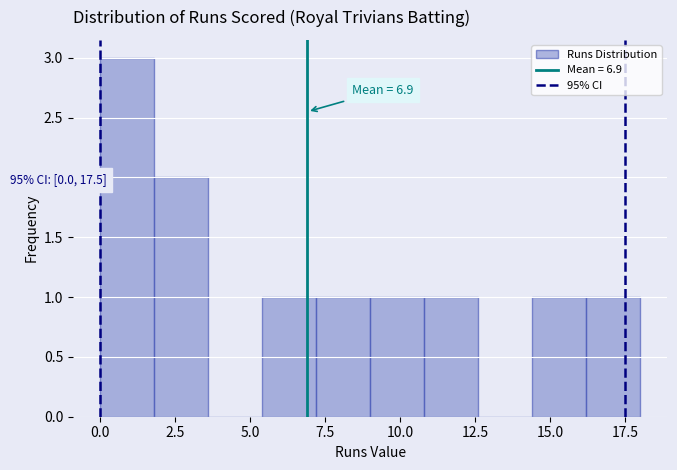

Read against the x-axis, roughly where is the centre of the tallest bar?

1.0